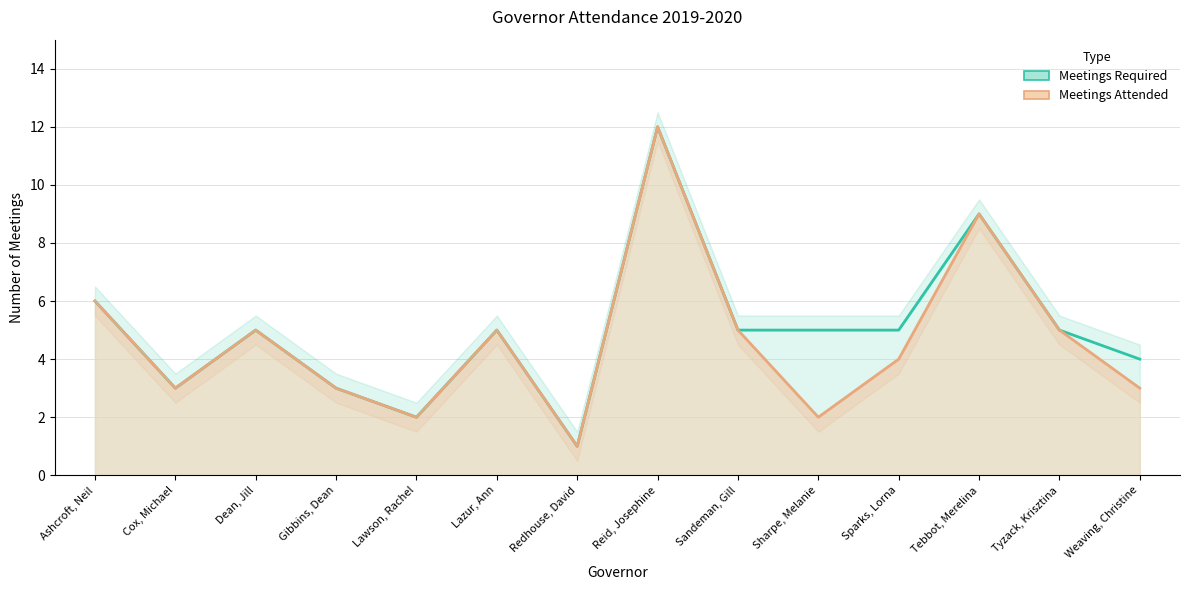

Reading right to left, extract all data points from this chart.

Meetings Required: 4	5	9	5	5	5	12	1	5	2	3	5	3	6
Meetings Attended: 3	5	9	4	2	5	12	1	5	2	3	5	3	6